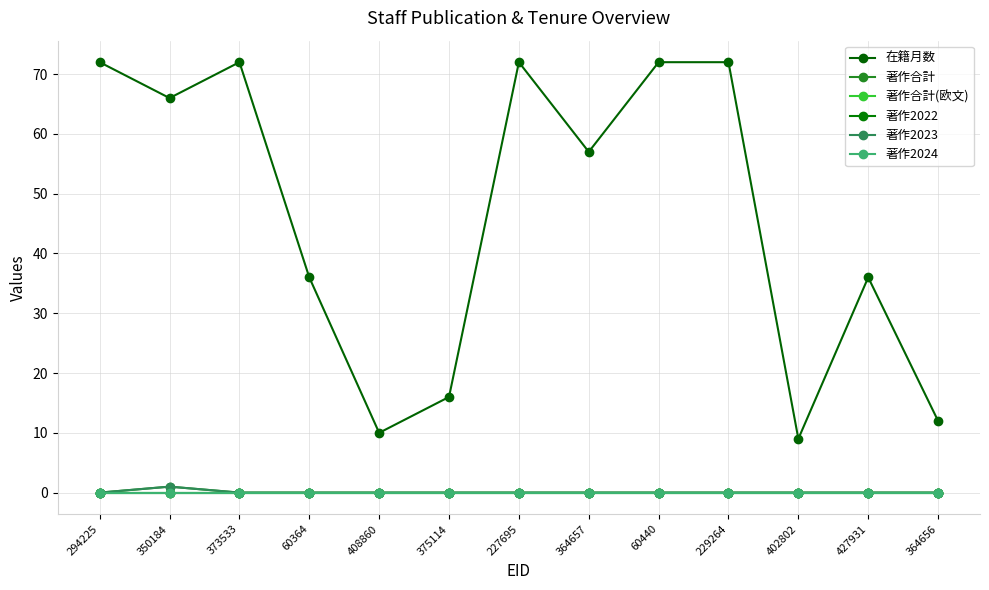

How many interior local peaks does the 著作合計 series have?

1